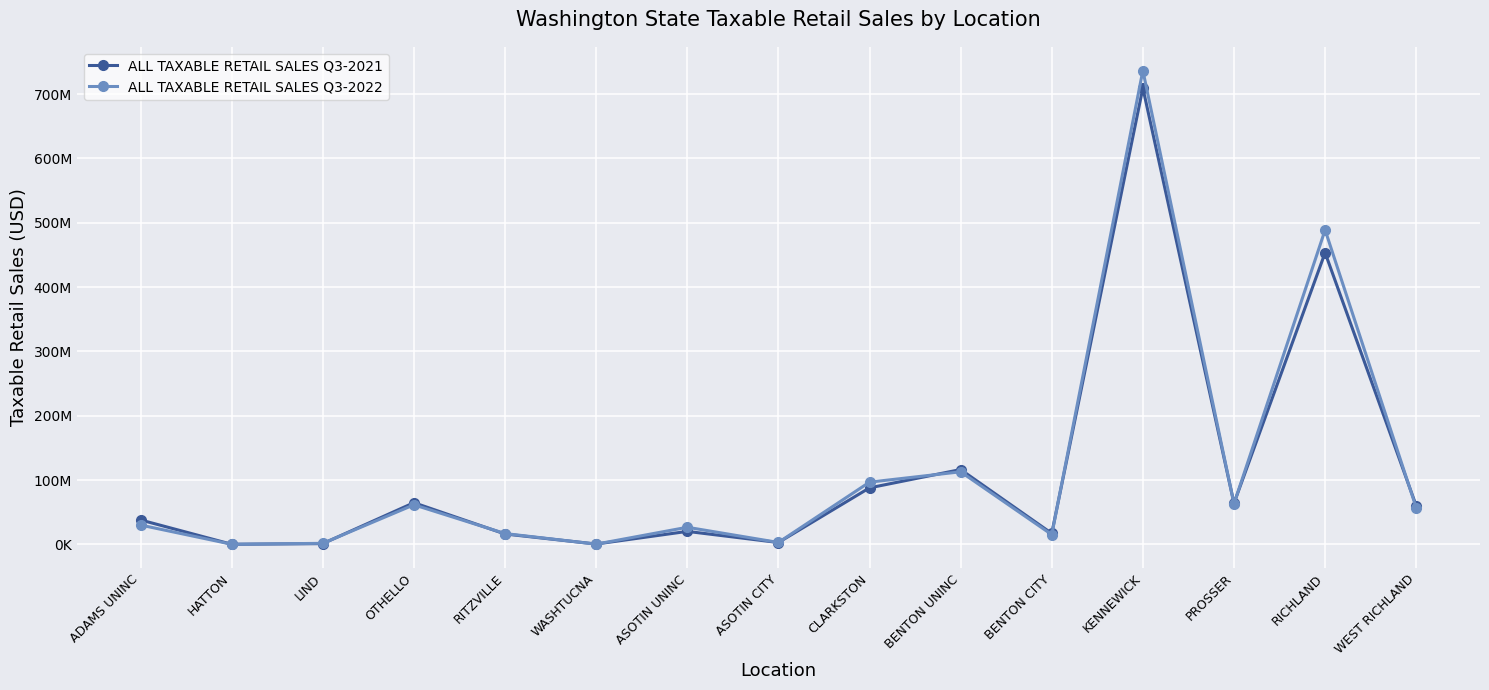

True or false: ALL TAXABLE RETAIL SALES Q3-2022 has a value of 96761798 at CLARKSTON.

True